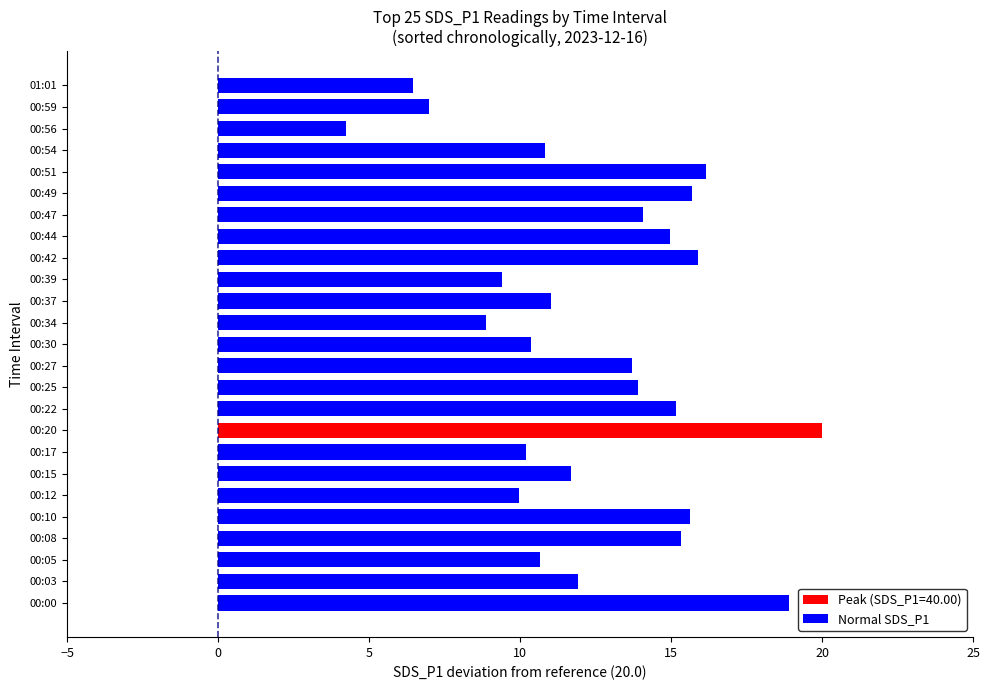

How many bars are there in total?

25